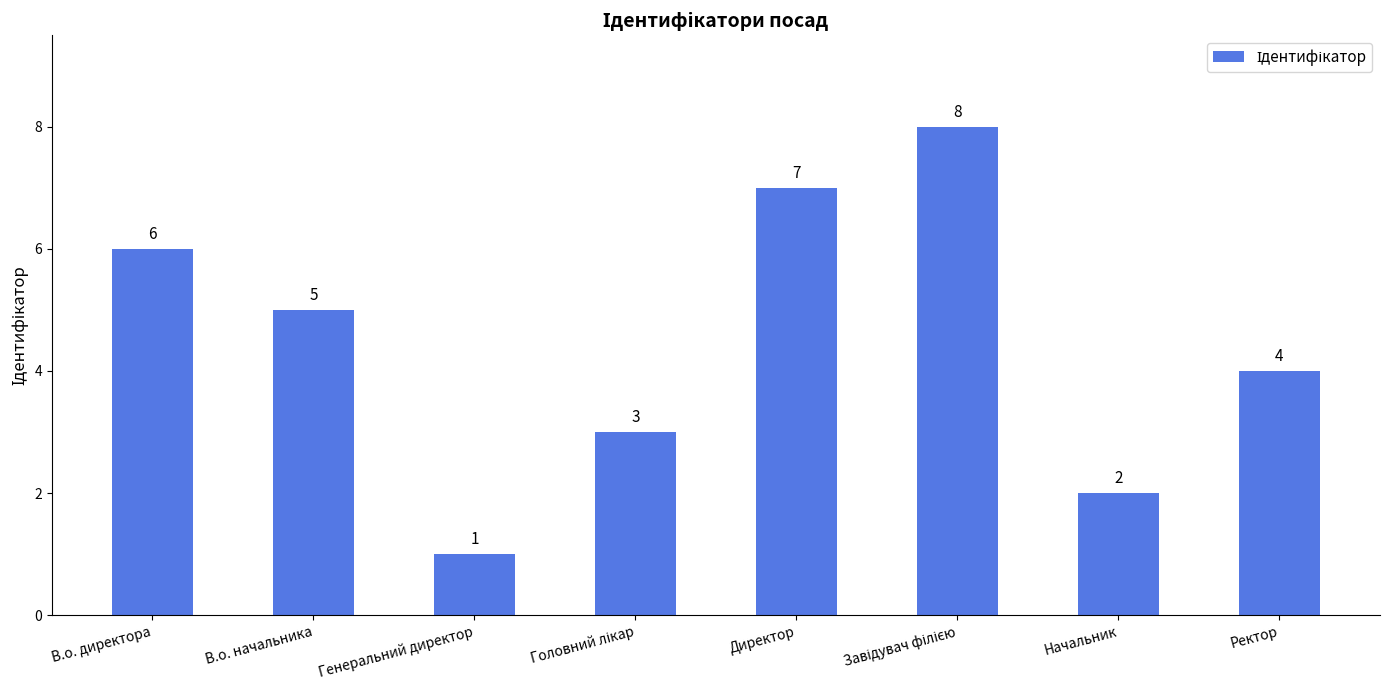

What is the difference between the values at Директор and В.о. директора?

1